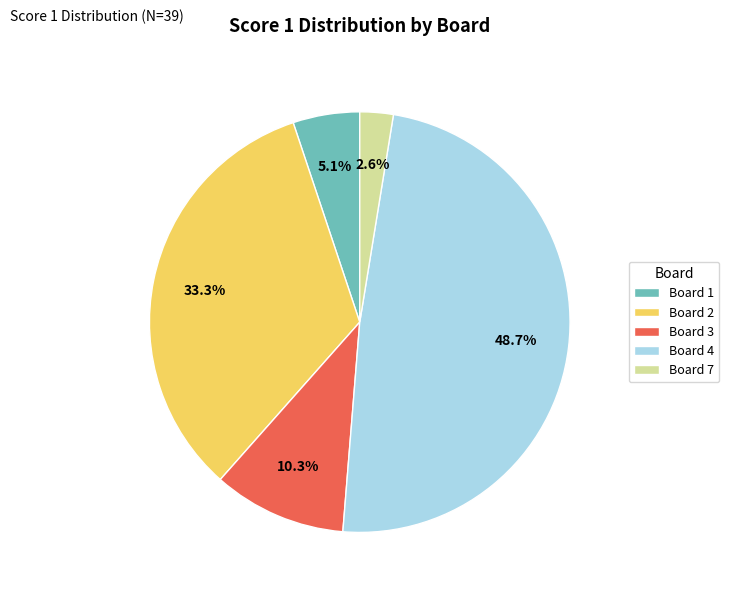

Which category has the smallest portion of the pie?

Board 7